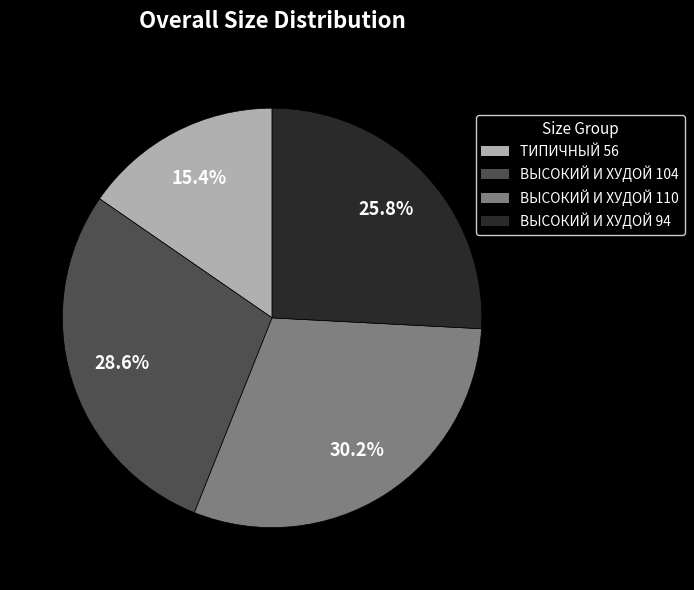

To the nearest percent, what is the difference between the ВЫСОКИЙ И ХУДОЙ 94 and ВЫСОКИЙ И ХУДОЙ 104 slice percentages?

3%